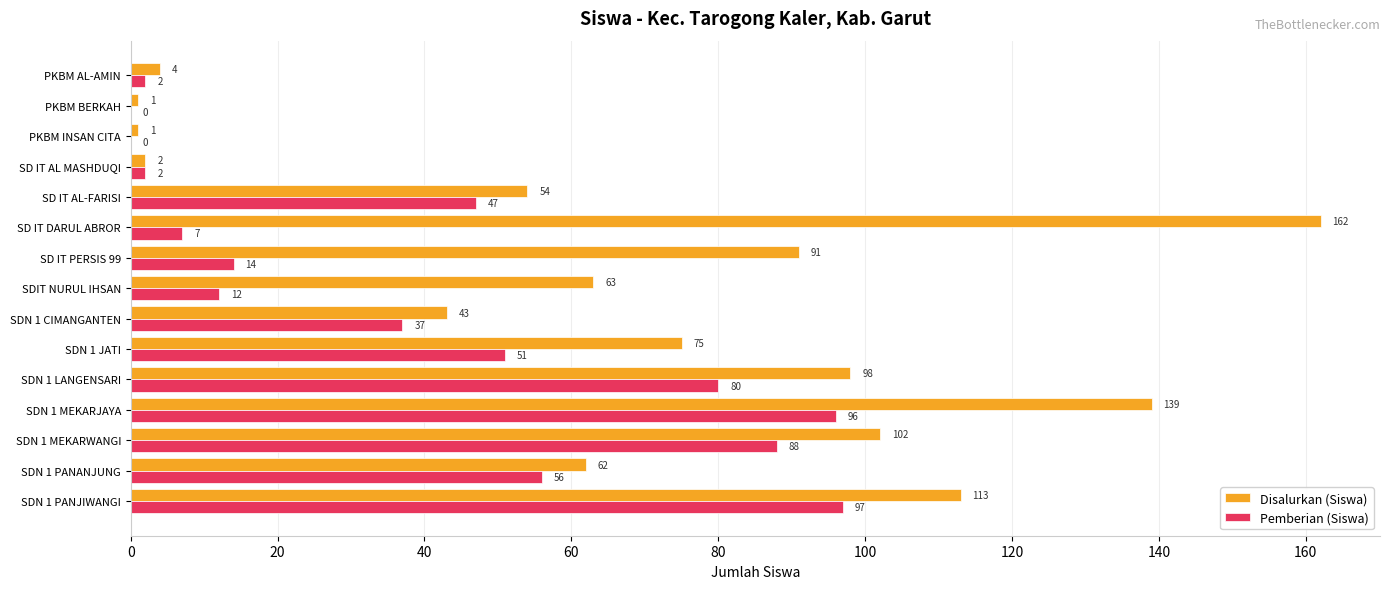

The Pemberian (Siswa) series shows 3 at SD IT PERSIS 99. True or false?

False